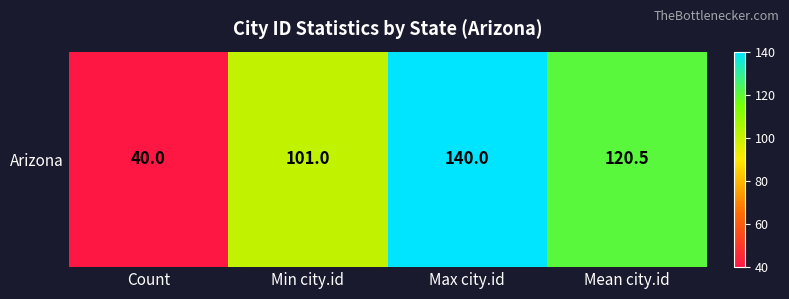

The chart shows a value of 120.5 at Mean city.id. True or false?

True